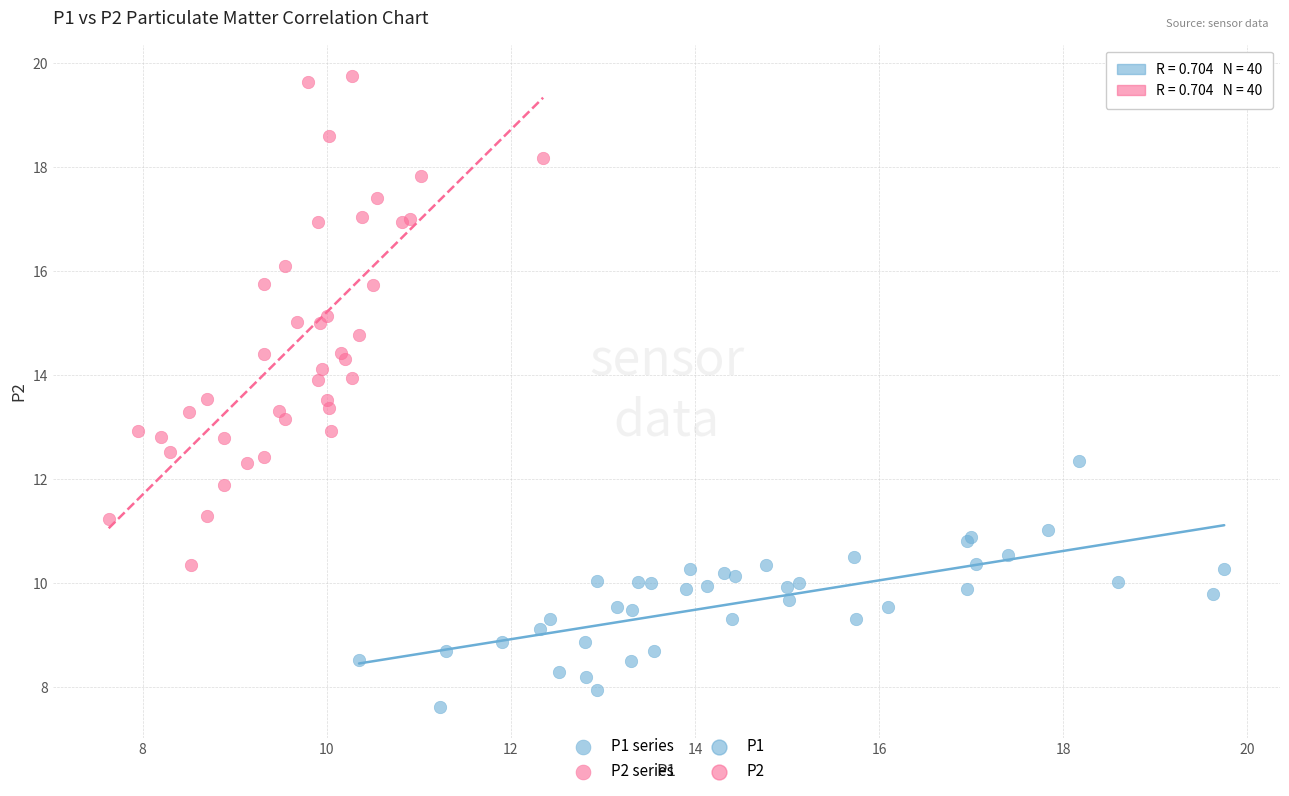

Which series has the widest spread of Y values?

P2 series